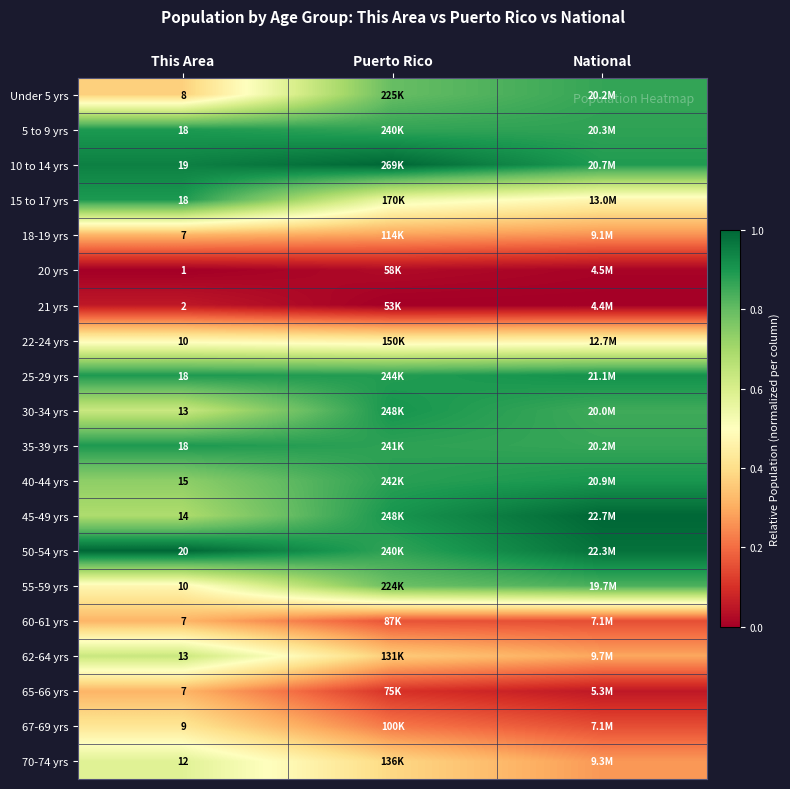

Is the value of 40-44 yrs at This Area greater than the value of 35-39 yrs at This Area?

No